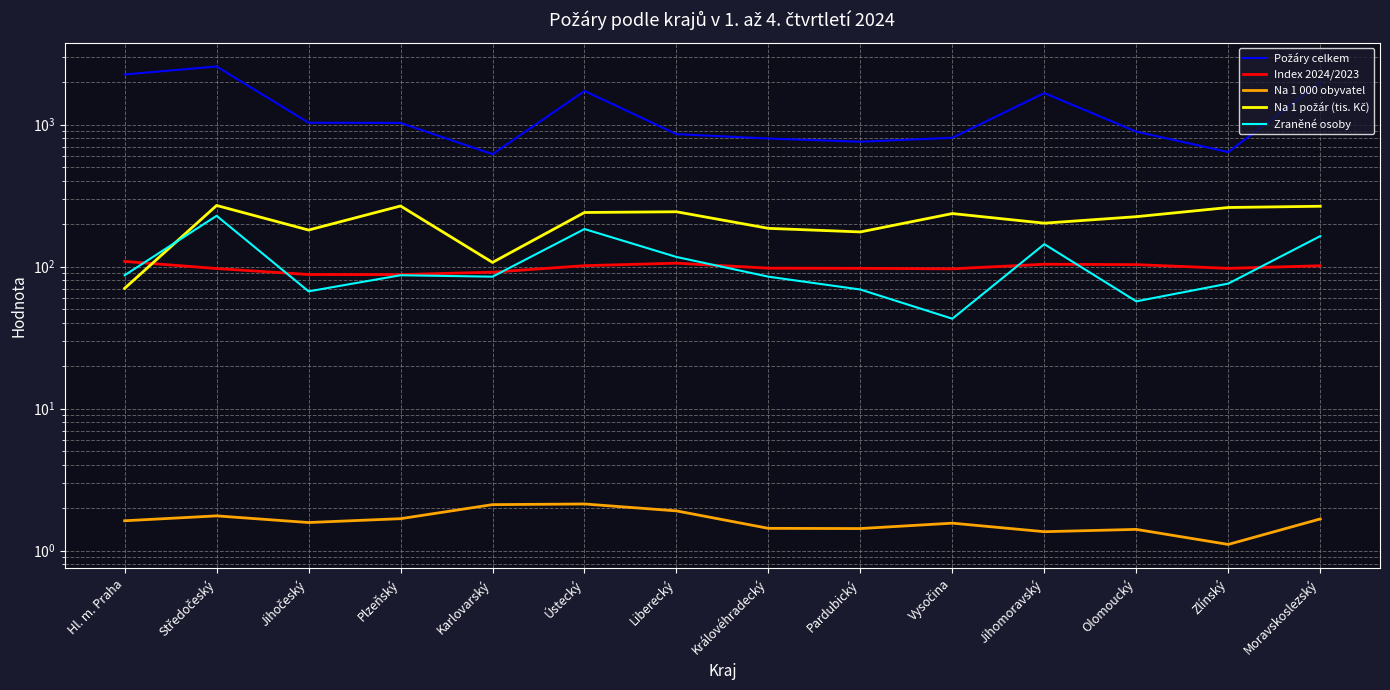

What is the label of the 1st point from the left?

Hl. m. Praha